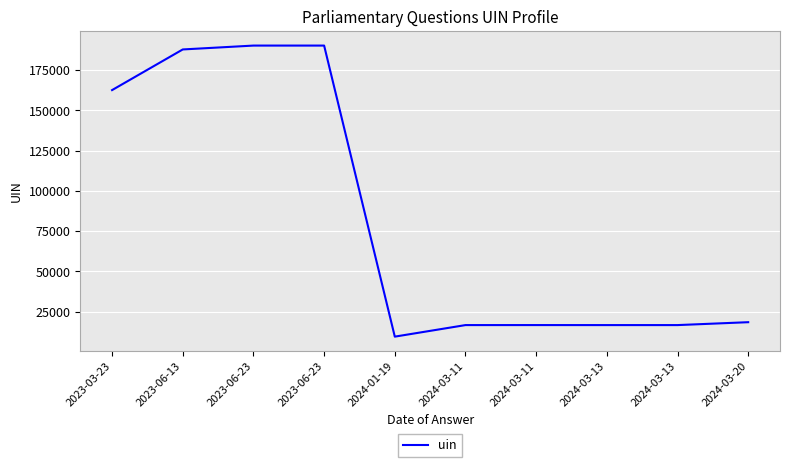

Reading right to left, what are all the values shown in this chart?

2024-03-20=18491	2024-03-13=16696	2024-03-13=16695	2024-03-11=16708	2024-03-11=16697	2024-01-19=9530	2023-06-23=190130	2023-06-23=190129	2023-06-13=187728	2023-03-23=162512